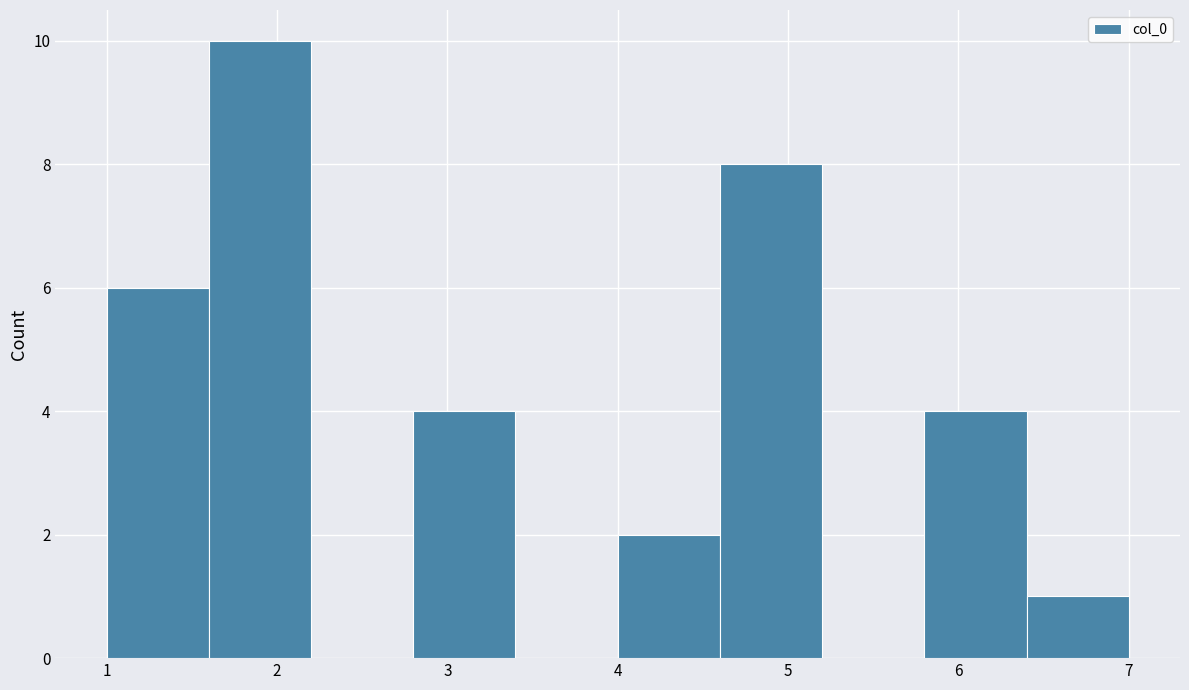

Reading left to right, list every bar in this chart as the range it spans on the x-axis followed by its height. The values are not printed on the chart, so give them approximately, as read against the axis.

1.0 to 1.6: 6
1.6 to 2.2: 10
2.2 to 2.8: 0
2.8 to 3.4: 4
3.4 to 4.0: 0
4.0 to 4.6: 2
4.6 to 5.2: 8
5.2 to 5.8: 0
5.8 to 6.4: 4
6.4 to 7.0: 1